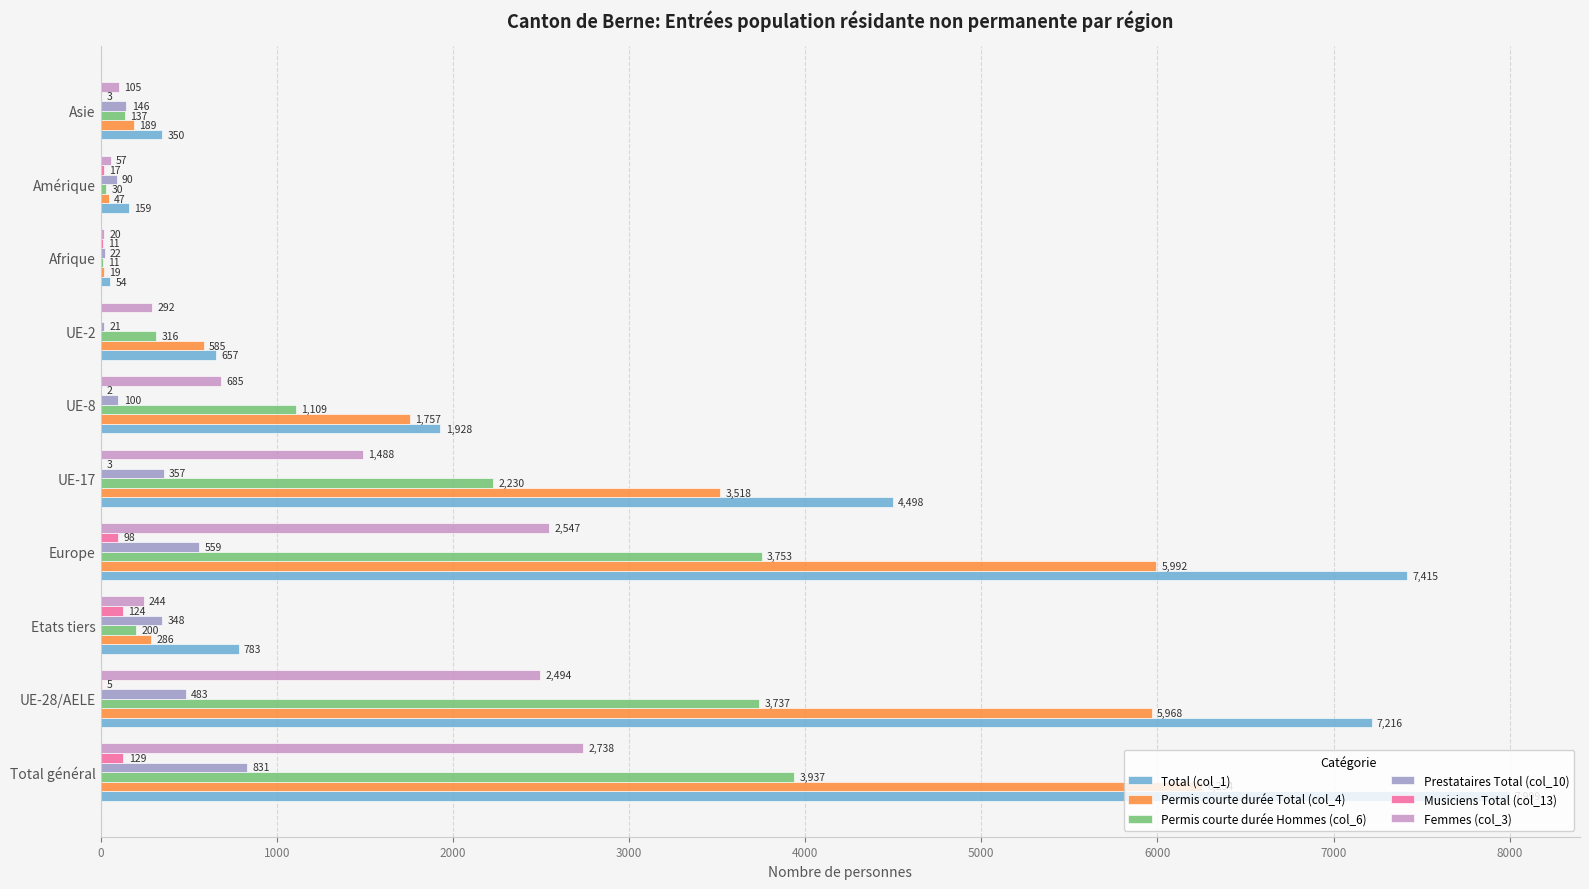

What is the sum of all Femmes (col_3) values?

10670